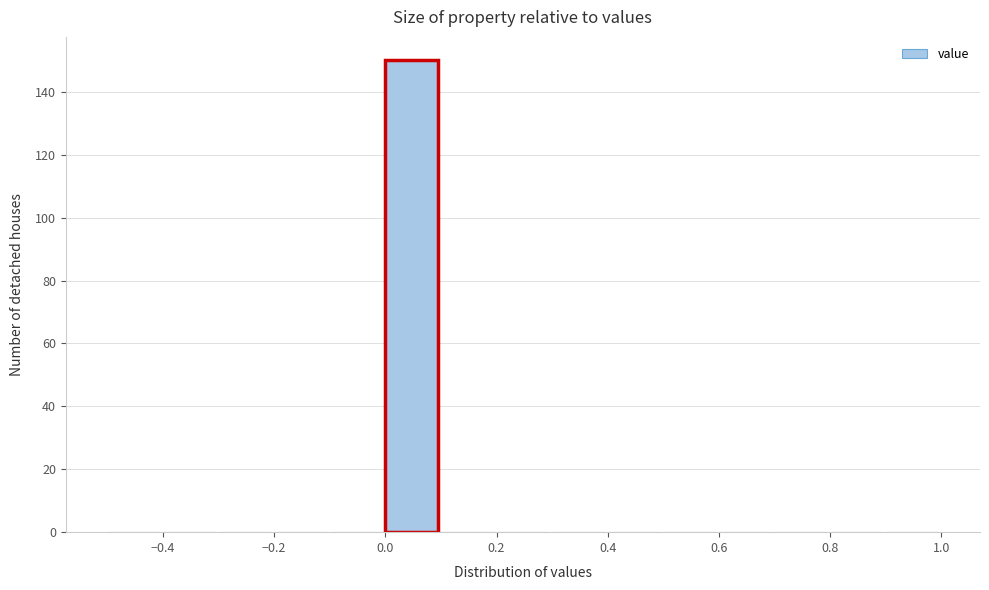

Over which range of the x-axis is the bar tallest?

0.0 to 0.1